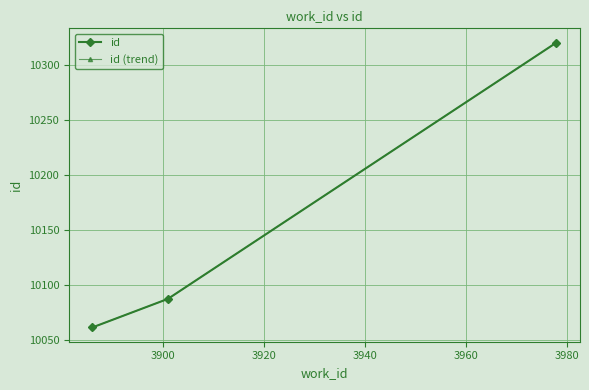

How many id values are between 10061 and 10320?

3